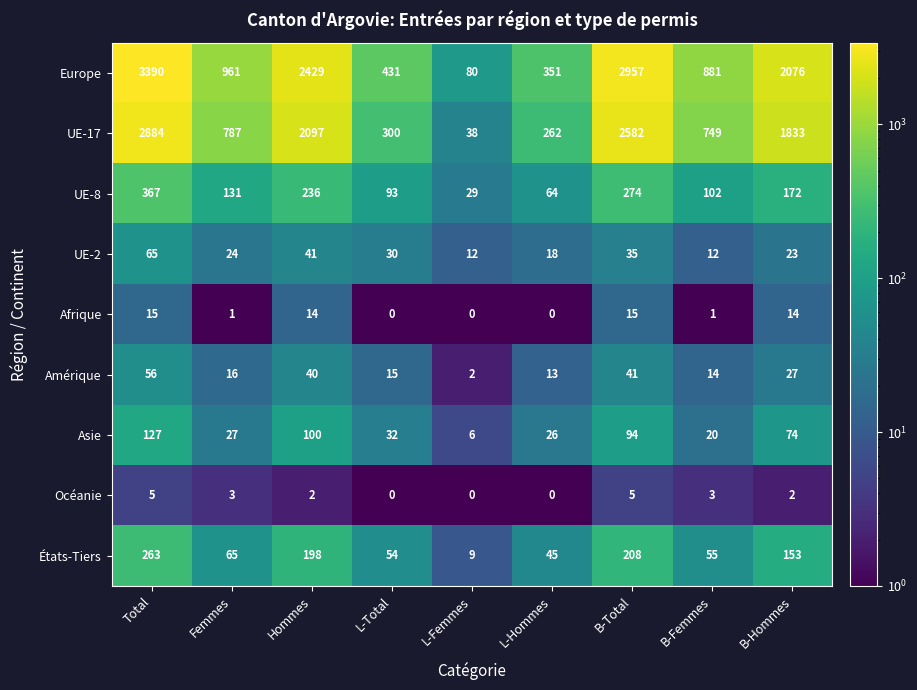

What is the spread (max minus min) of values at Femmes?

960